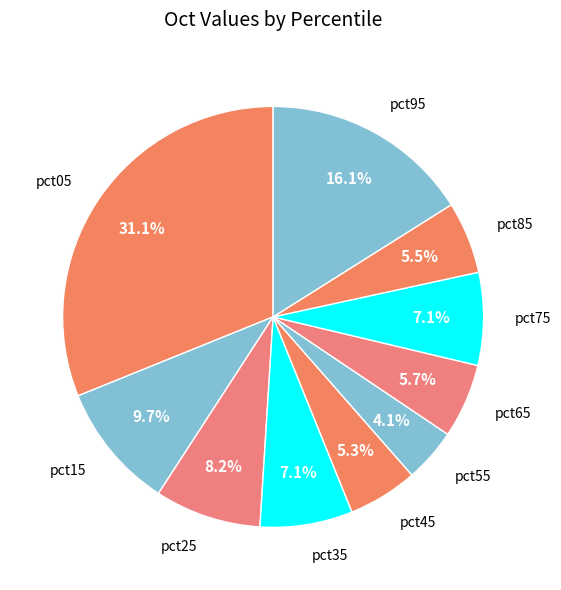

To the nearest percent, what is the difference between the largest and smallest slice percentages?

27%